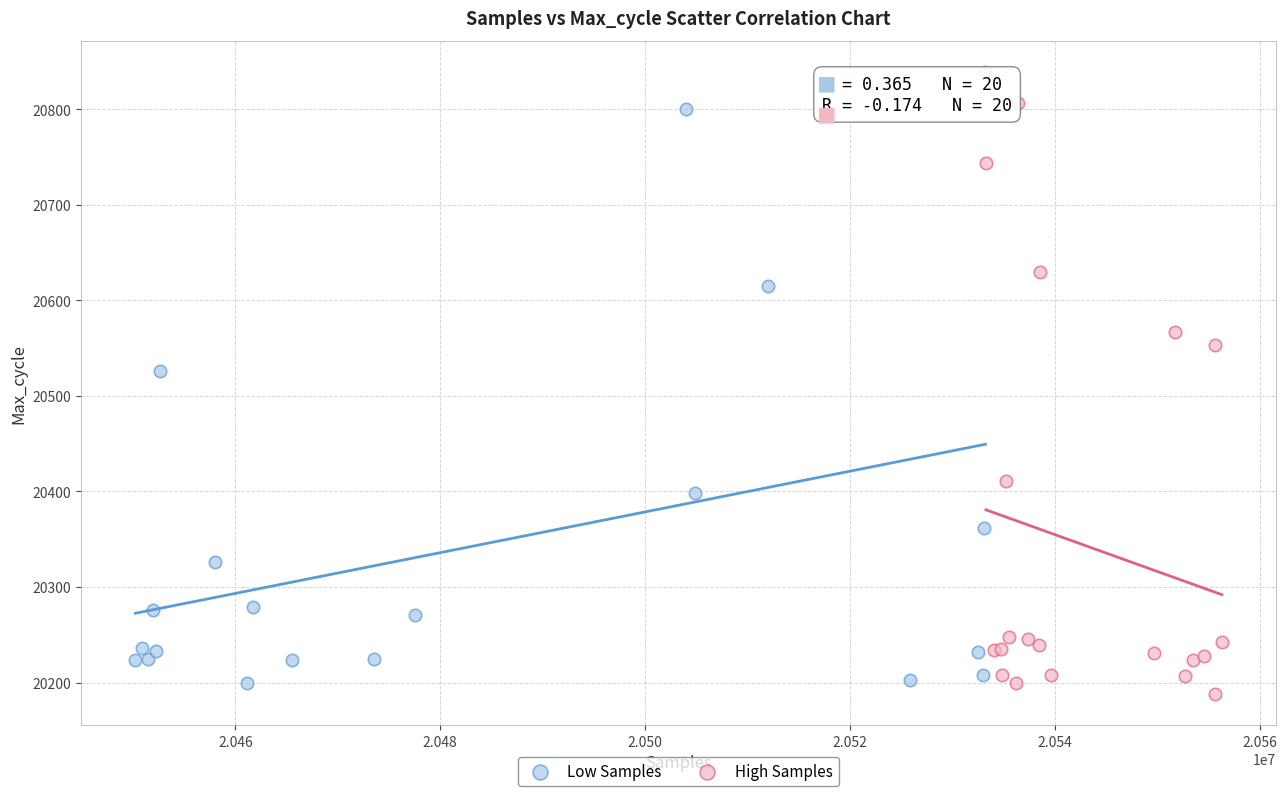

Which series has the largest Y range (max minus min)?

Low Samples